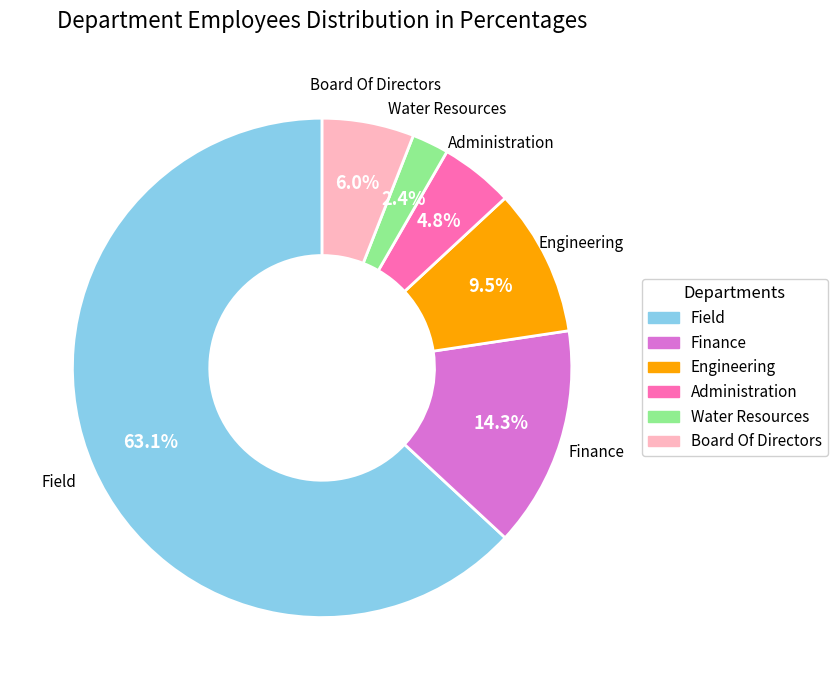

The Engineering slice represents 1% of the pie. True or false?

False